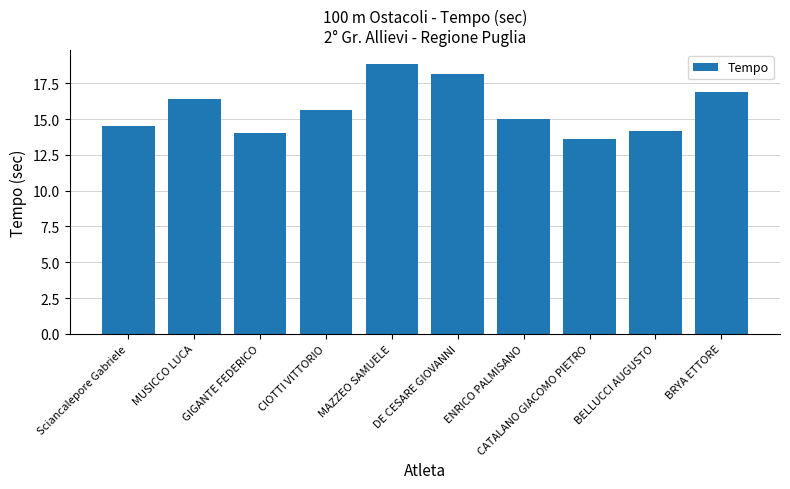

Approximately how many times larger is the value at MUSICCO LUCA compared to GIGANTE FEDERICO?

1.2